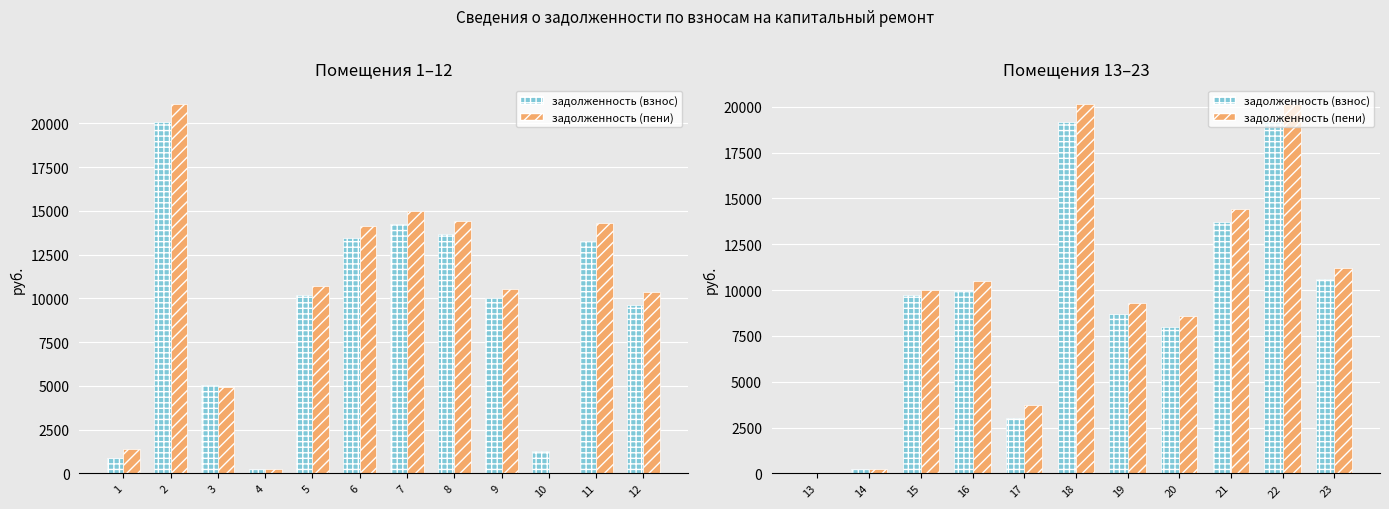

What is the difference between the maximum and minimum values in the задолженность (пени) series?

20169.2